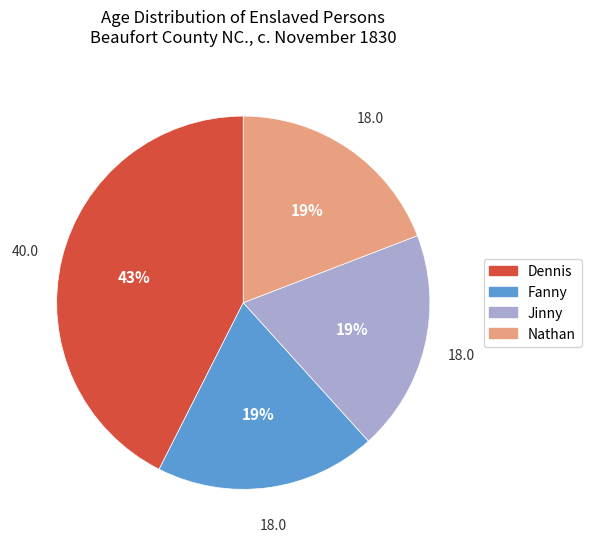

Is there any slice that represents more than half of the pie?

No